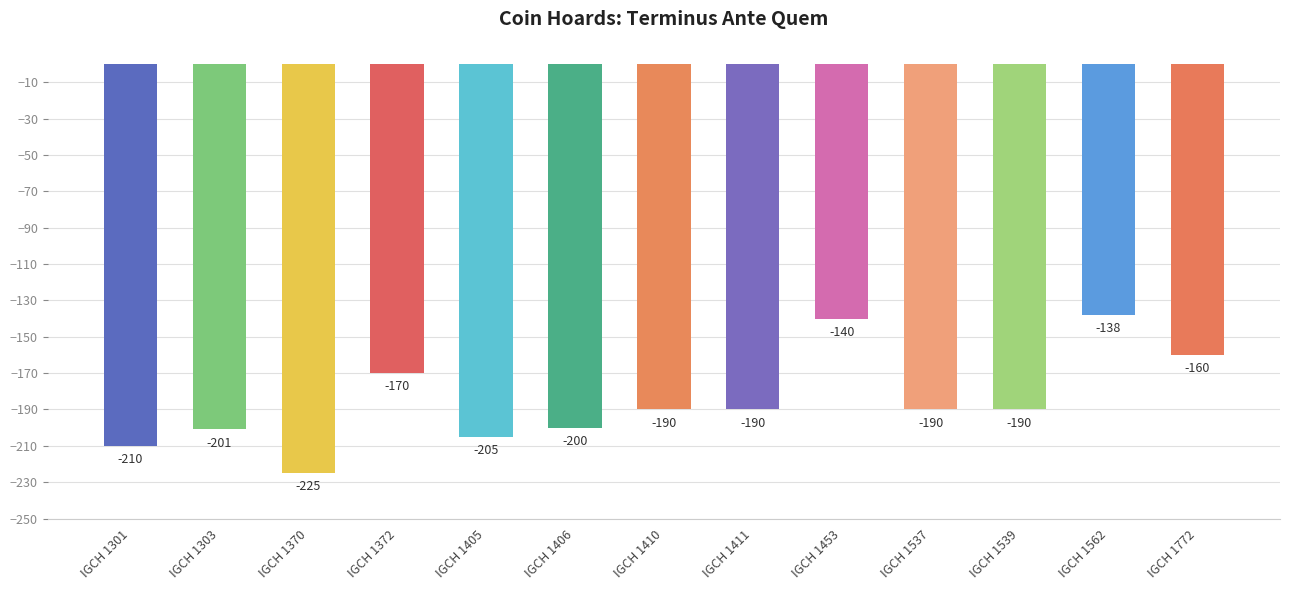

At which label does the data first exceed -190?

IGCH 1372